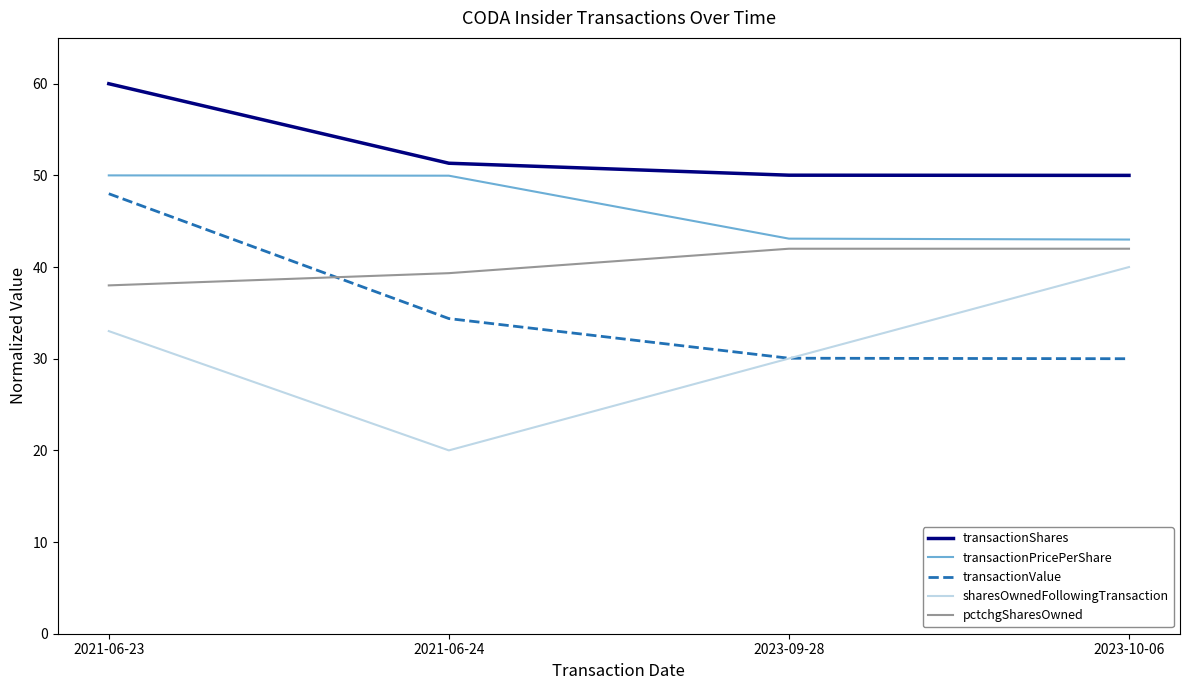

Which series has the largest total across all categories?

transactionShares